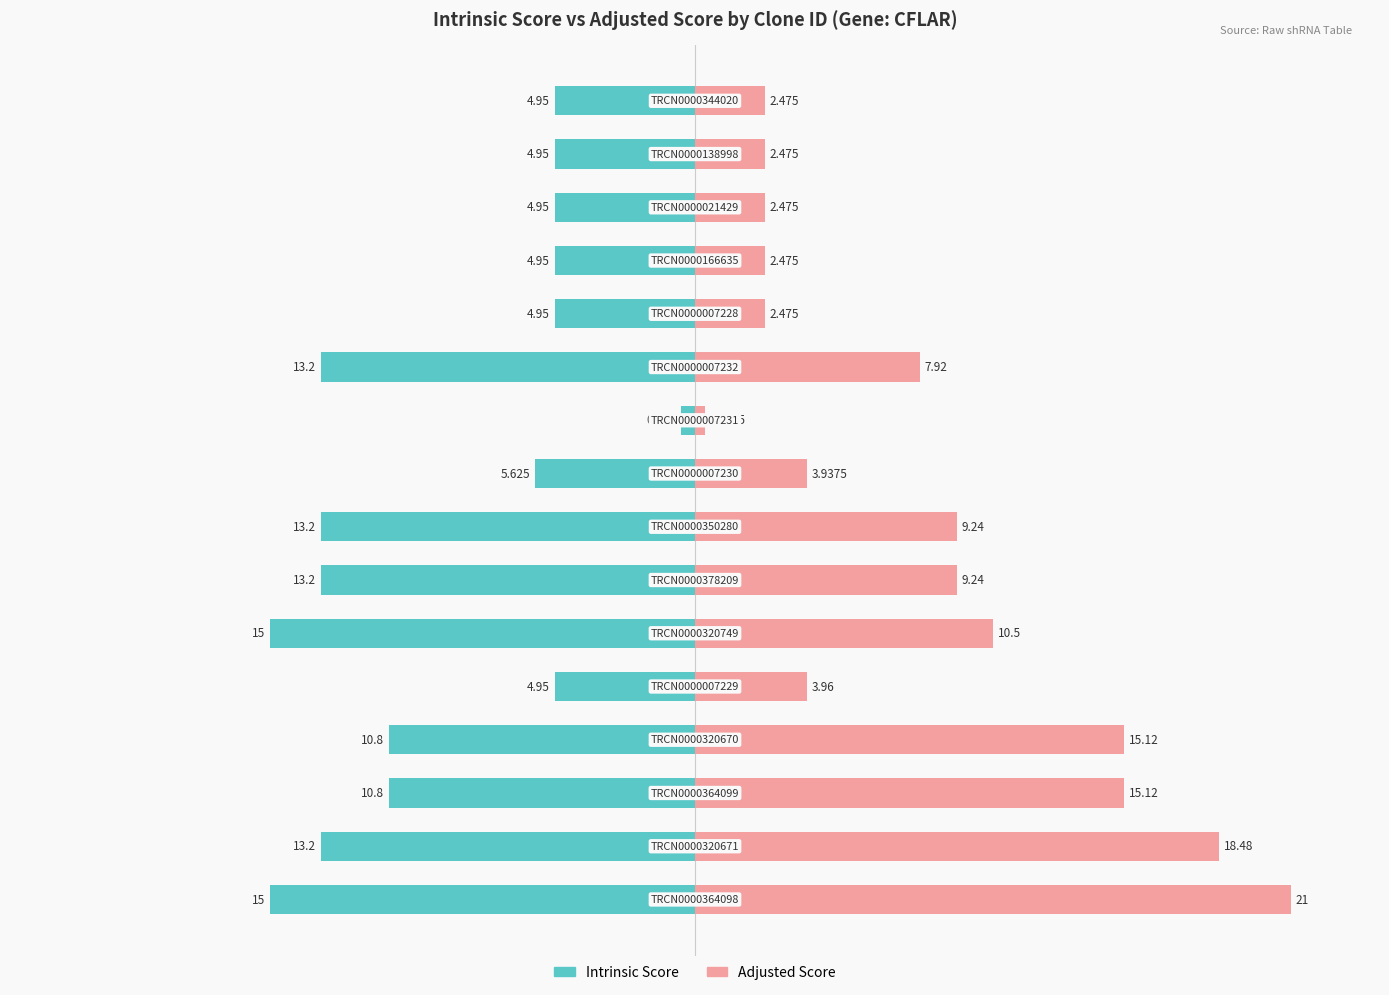

Is the value of Adjusted Score at 3 greater than the value of Intrinsic Score at 10?

Yes